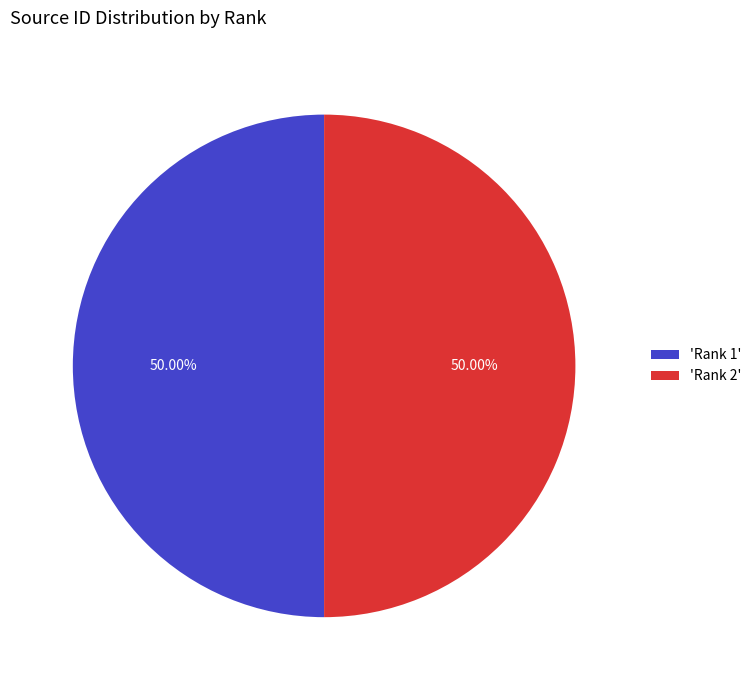

Is the sum of 'Rank 2' and 'Rank 1' greater than half?

Yes